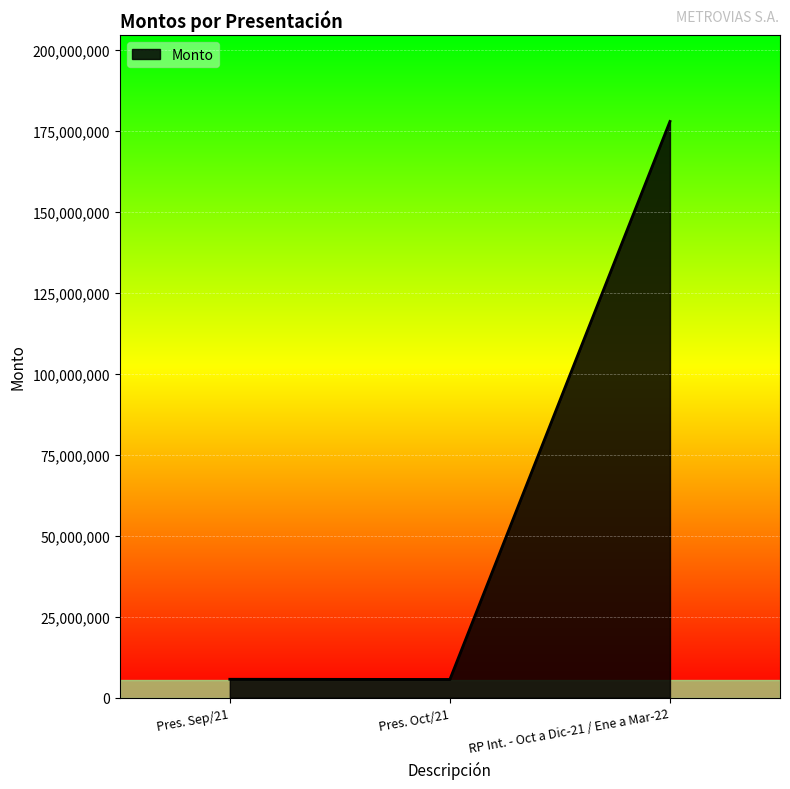

Is it true that the value at Pres. Sep/21 is 5674367?

True